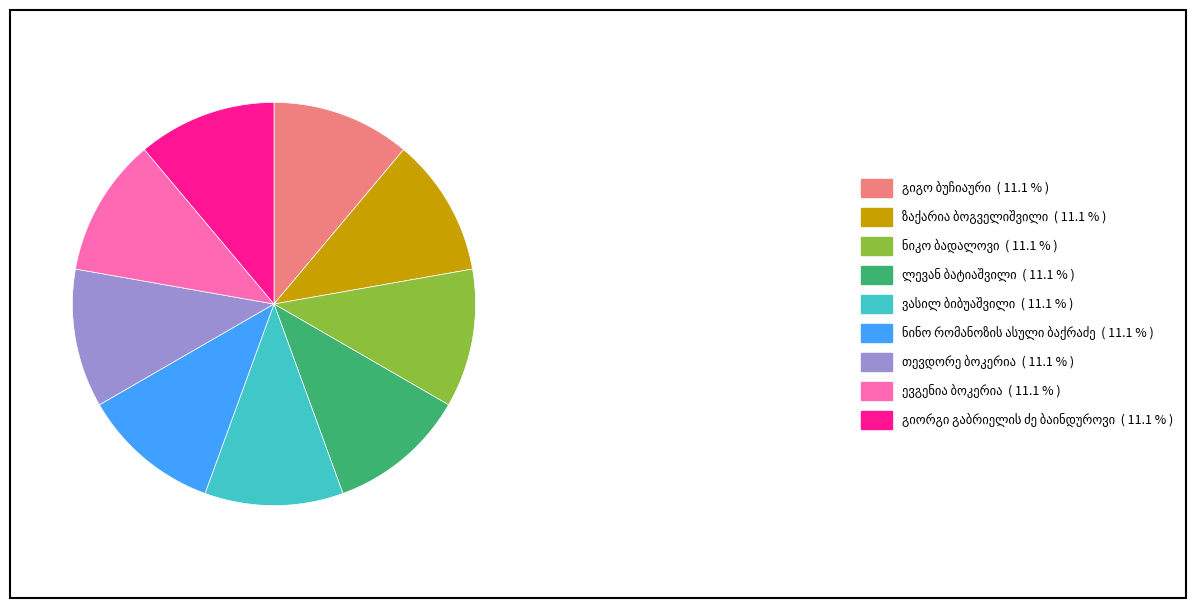

Is there a majority slice in this chart?

No